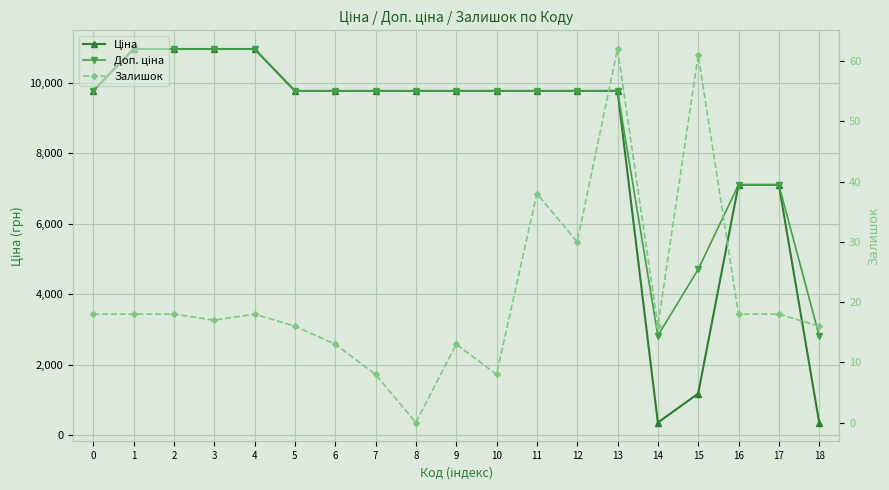

True or false: Доп. ціна has more than 0 points higher than both neighbors.

False